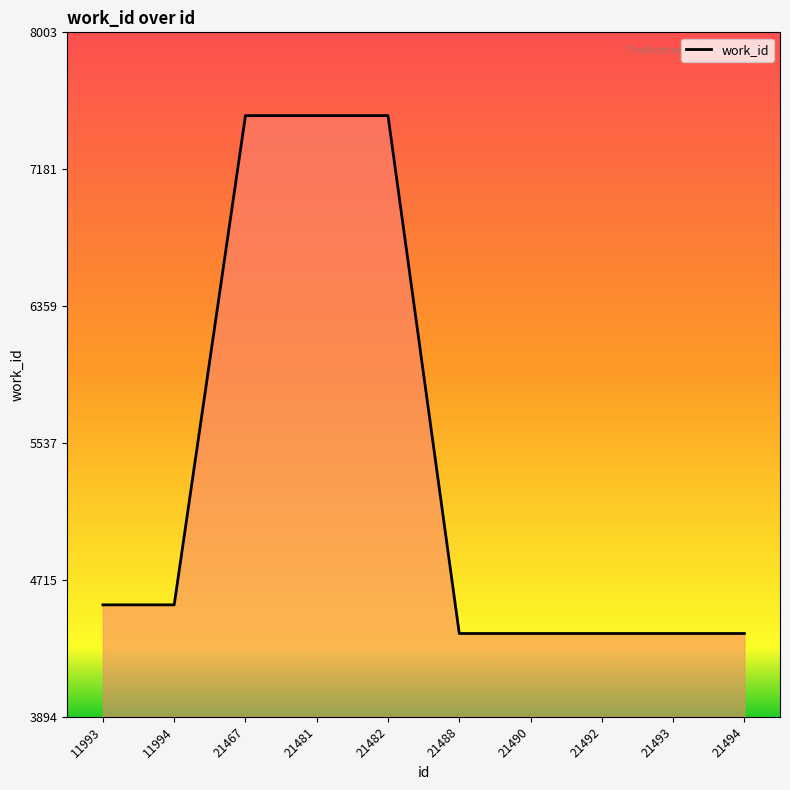

What is the maximum value shown in the chart?

7503